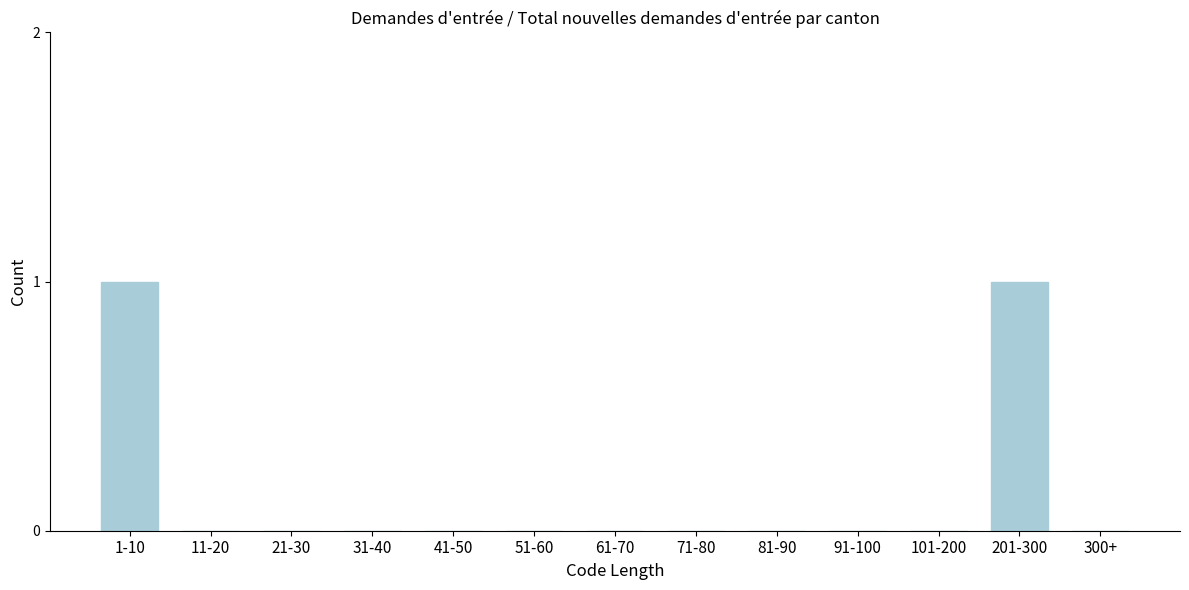

Reading left to right, extract all data points from this chart.

1-10=1	11-20=0	21-30=0	31-40=0	41-50=0	51-60=0	61-70=0	71-80=0	81-90=0	91-100=0	101-200=0	201-300=1	300+=0